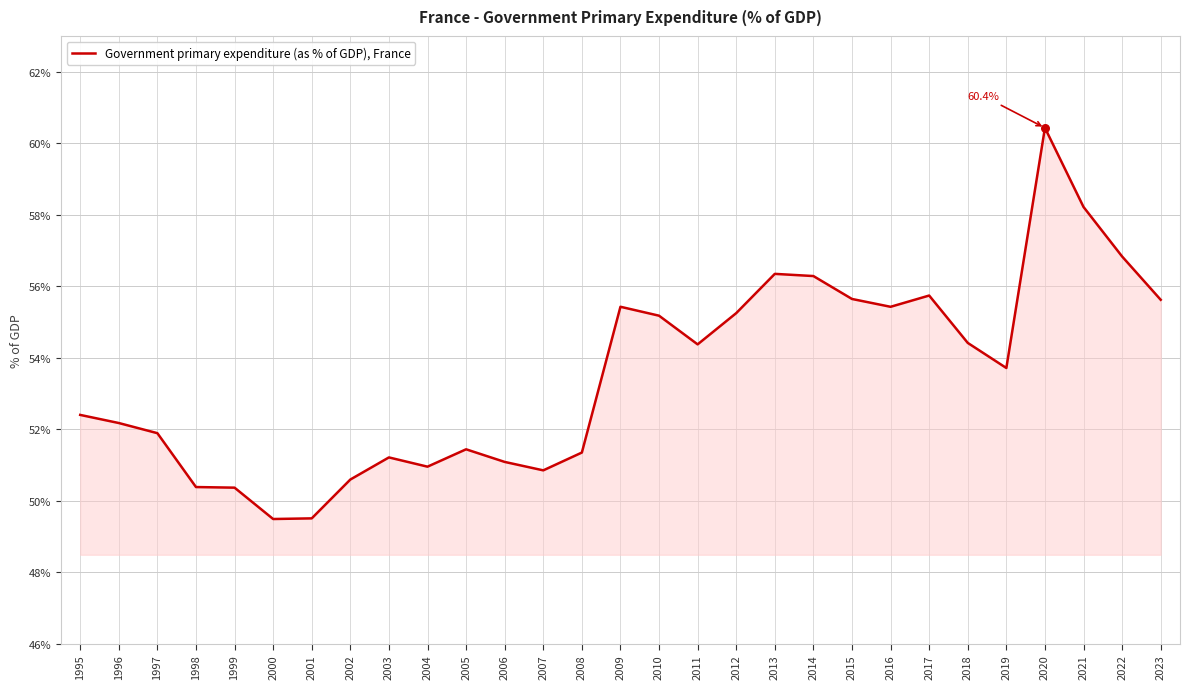

Which has a higher value, 2015 or 2002?

2015